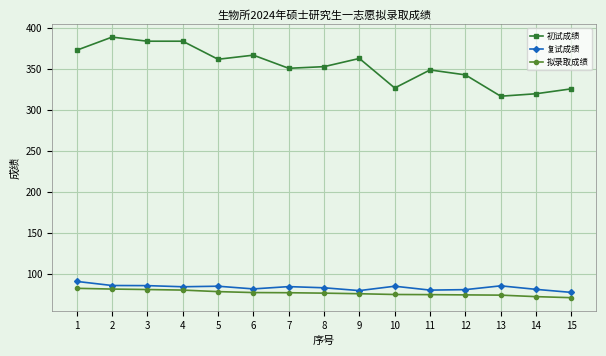

The value of 拟录取成绩 at 9 is 115.7. True or false?

False